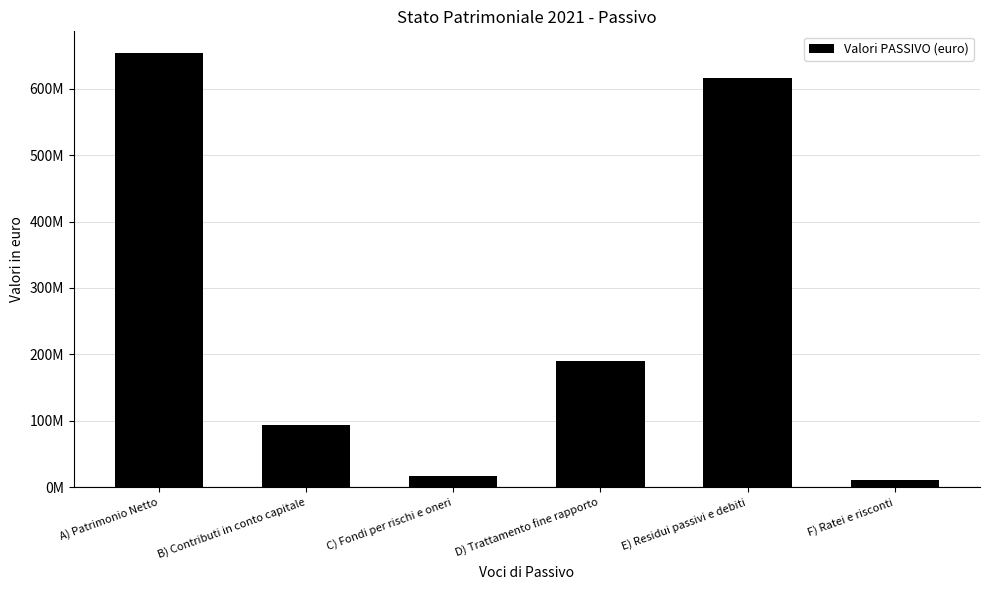

Reading right to left, list all the values displayed in this chart.

11265139.6	615944448.0	190206002.1	17380630.3	93750000.0	653847342.2